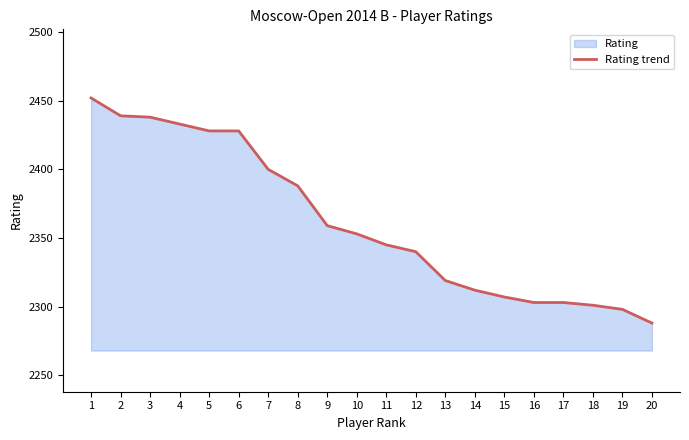

The value at 12 is 913. True or false?

False